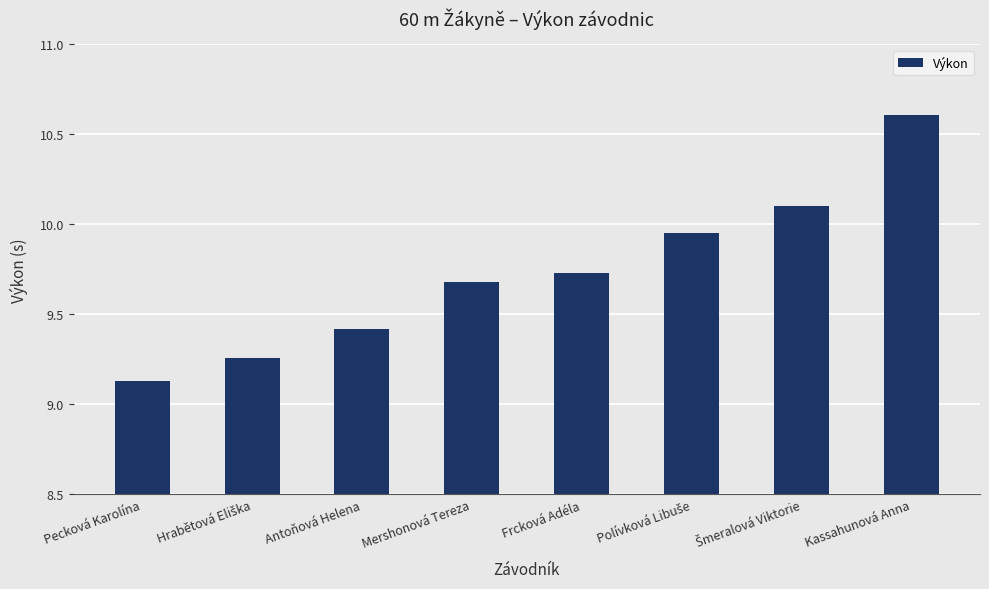

Is it true that the value at Pecková Karolína is 12.4?

False